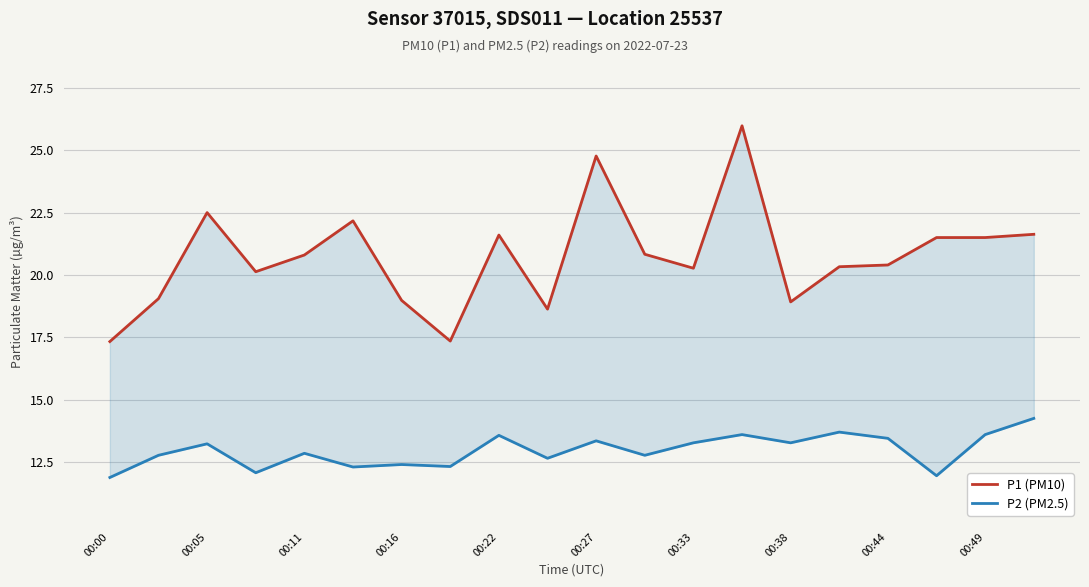

True or false: P1 (PM10) and P2 (PM2.5) intersect in this chart.

False